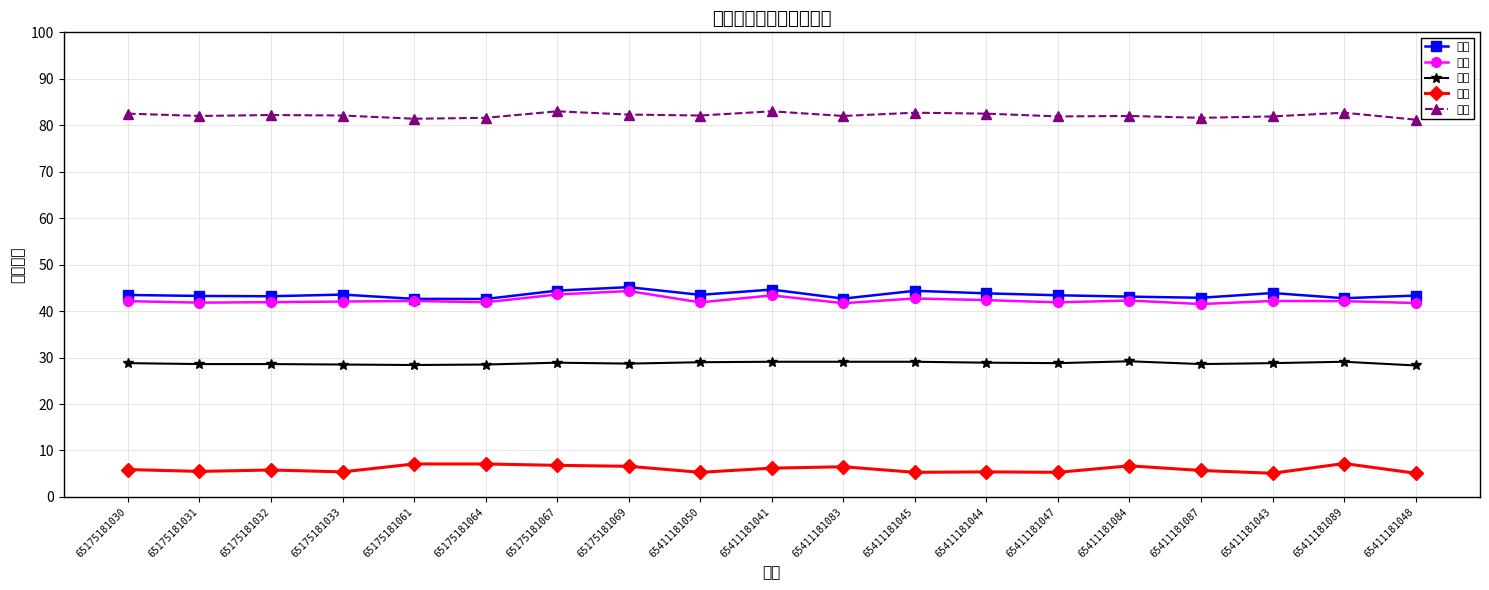

True or false: 毛重 has a value of 76.3 at 65175181067.

False